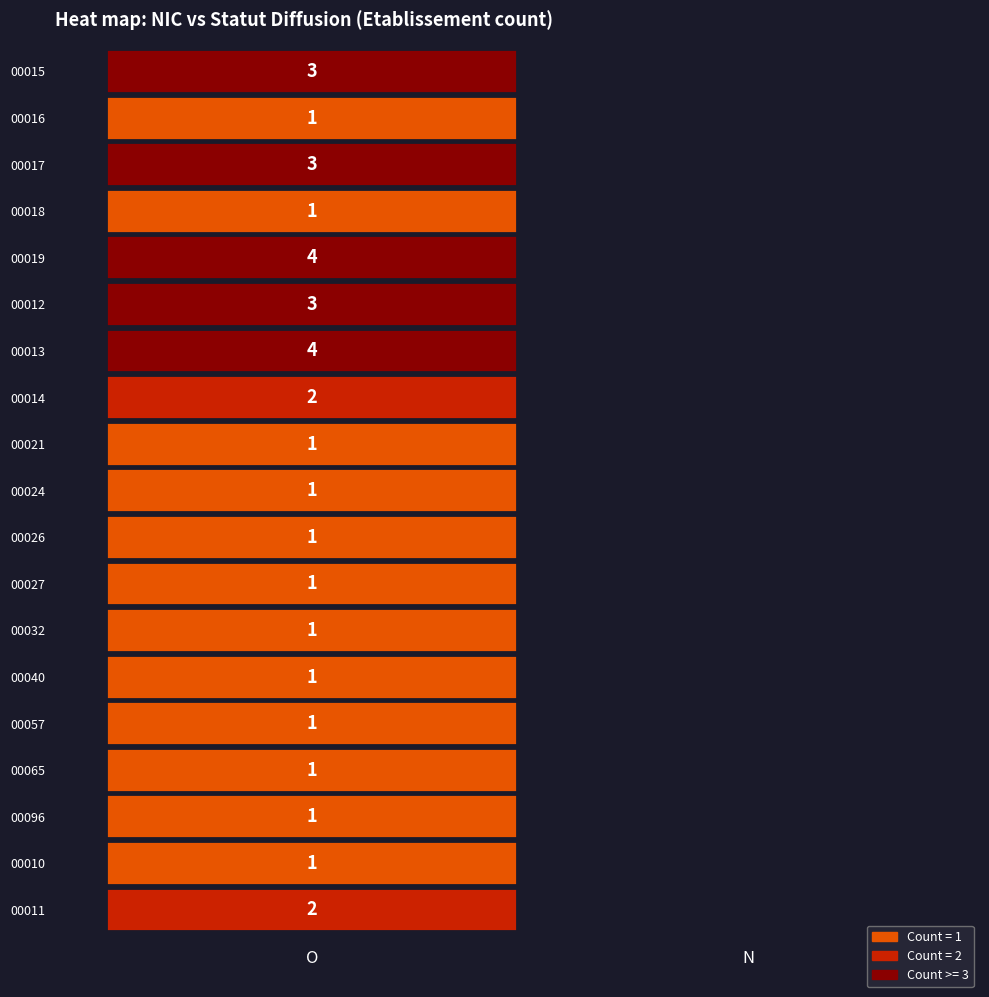

The 00040 series shows 1 at N. True or false?

False